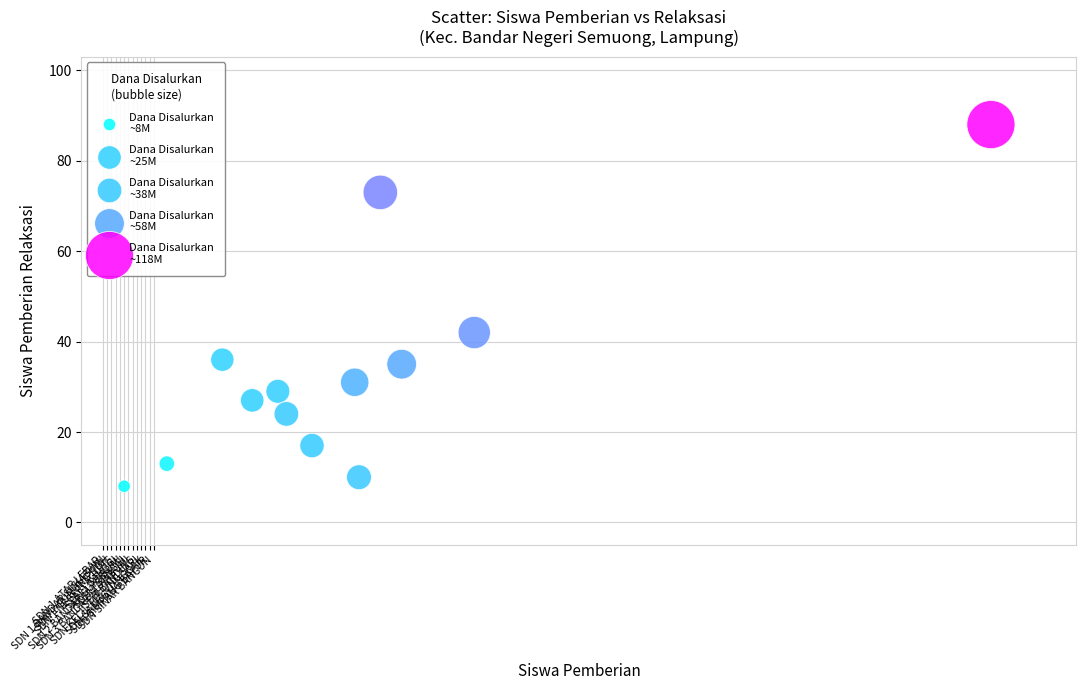

What is the range of X values (max minus min)?

203